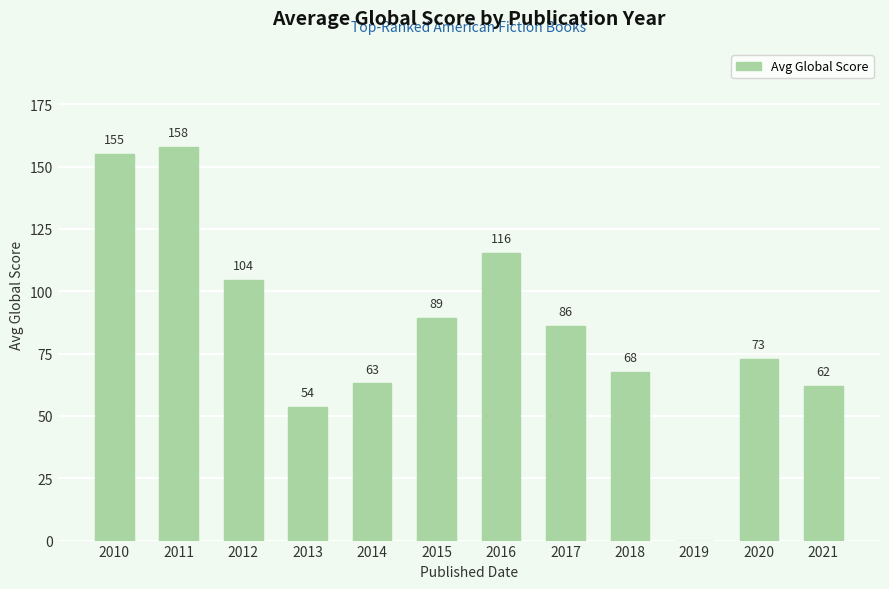

How many categories are shown in the chart?

12